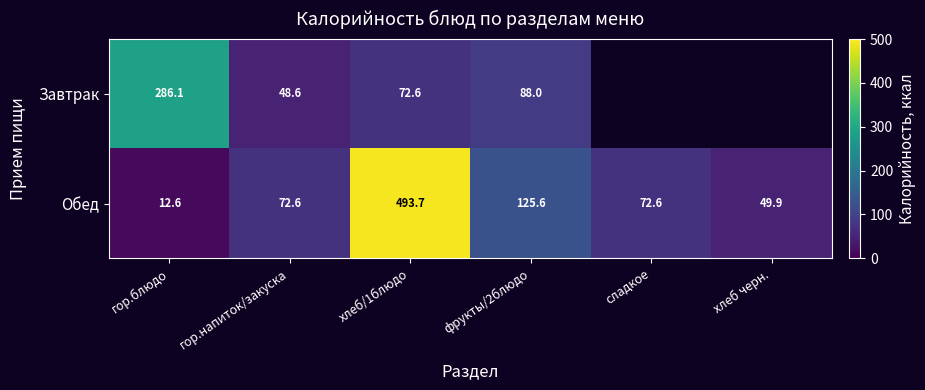

Which category has the lowest value in the Обед series?

гор.блюдо